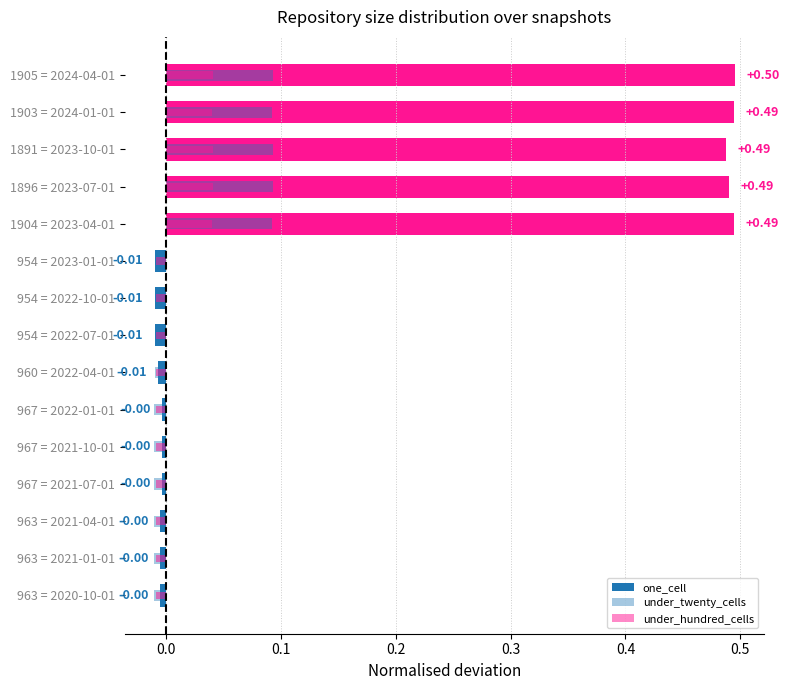

The one_cell series shows -0.0 at 967 = 2021-10-01. True or false?

True